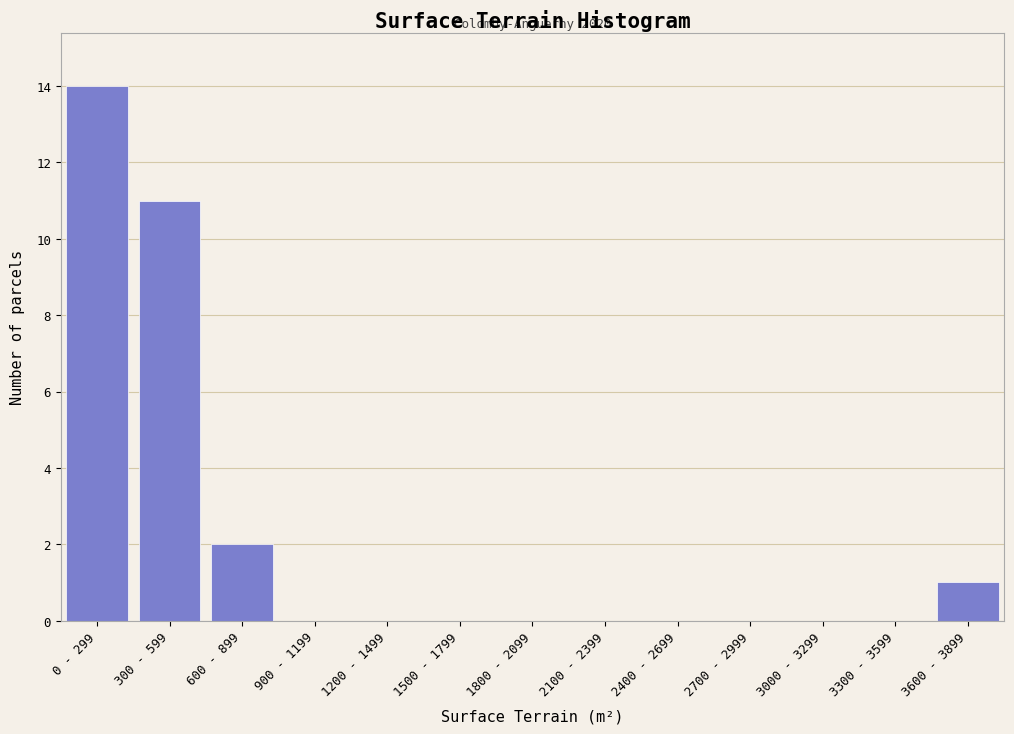

Reading left to right, list all the values displayed in this chart.

0 - 299=14	300 - 599=11	600 - 899=2	900 - 1199=0	1200 - 1499=0	1500 - 1799=0	1800 - 2099=0	2100 - 2399=0	2400 - 2699=0	2700 - 2999=0	3000 - 3299=0	3300 - 3599=0	3600 - 3899=1